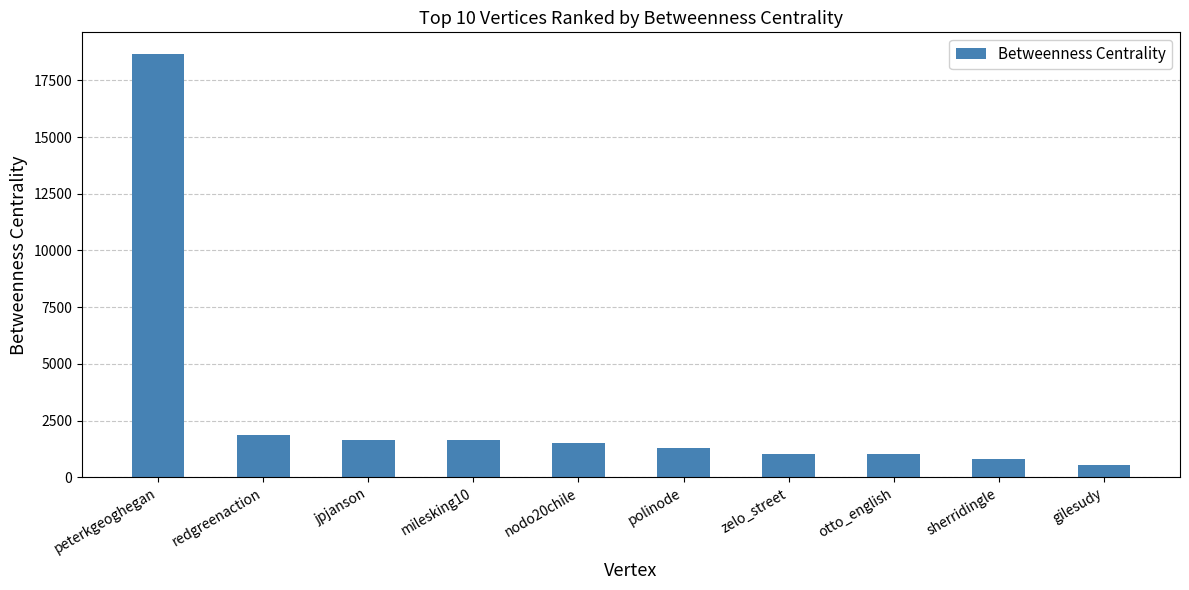

Approximately how many times larger is the value at peterkgeoghegan compared to milesking10?

11.4